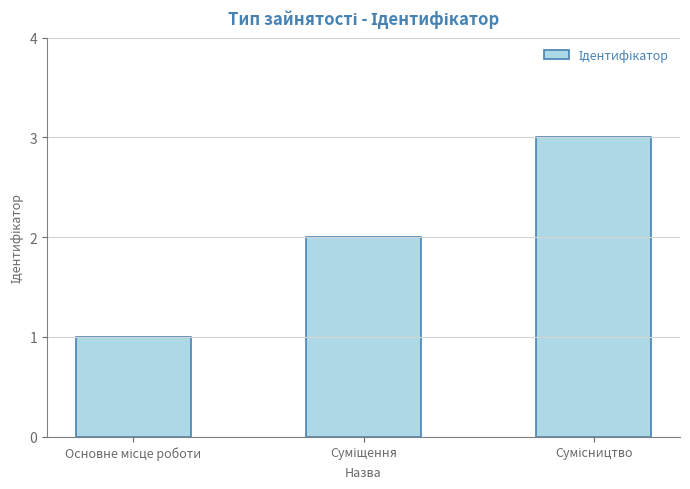

What is the greatest value displayed?

3